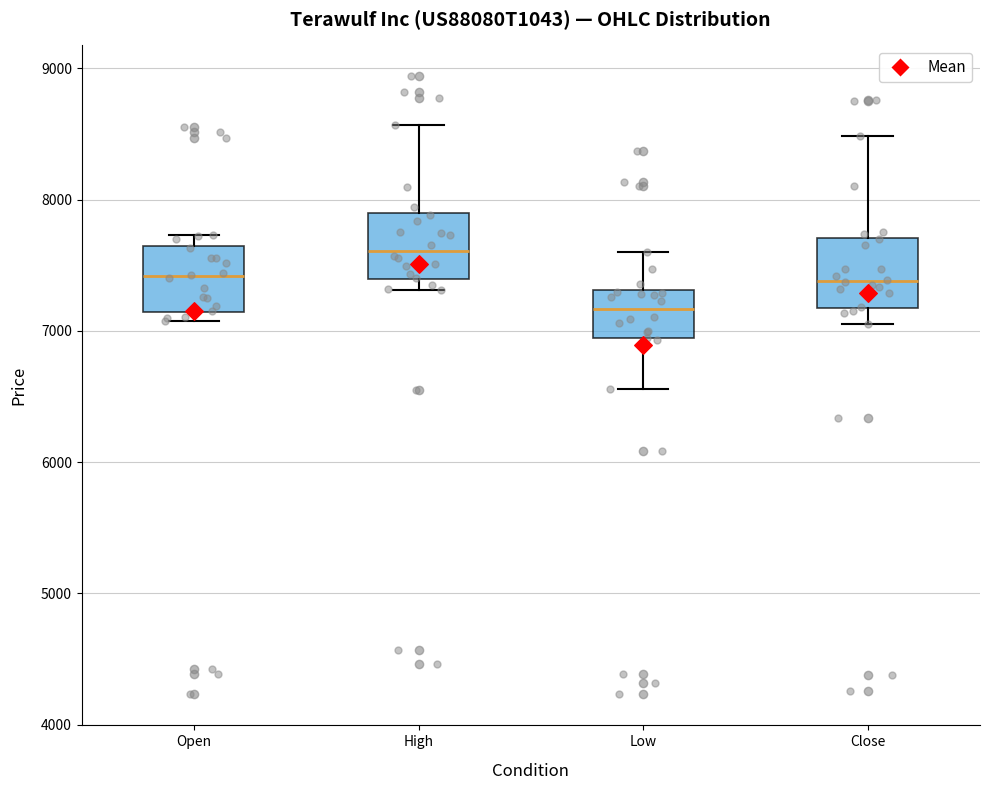

Reading left to right, transcribe this box plot: for each box, give where its median line is, the range the box spans, and where its two whiskers end, as read against the y-axis. The values are not printed on the chart, so give them approximately, as read against the axis.

Open: median 7400, box 7100 to 7600, whiskers 7100 (just below the box's lower edge) to 7700
High: median 7600, box 7400 to 7900, whiskers 7300 to 8600
Low: median 7200, box 6900 to 7300, whiskers 6600 to 7600
Close: median 7400, box 7200 to 7700, whiskers 7100 to 8500